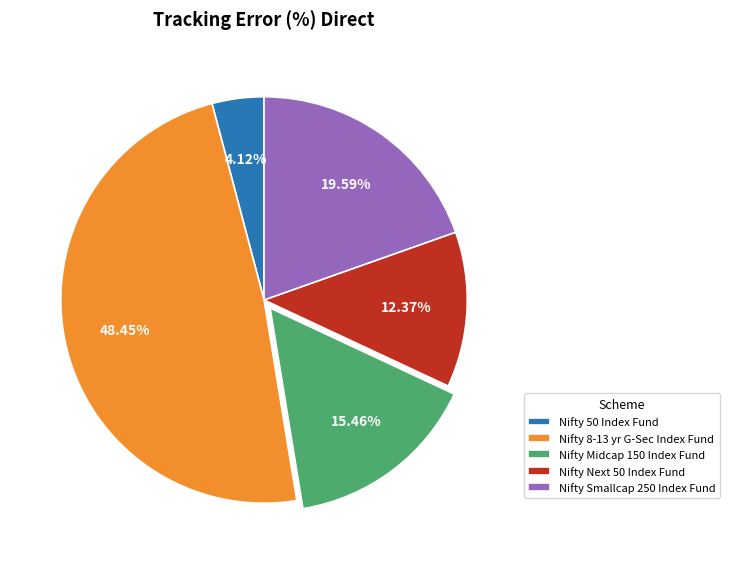

Does Nifty Next 50 Index Fund represent more than half of the total?

No